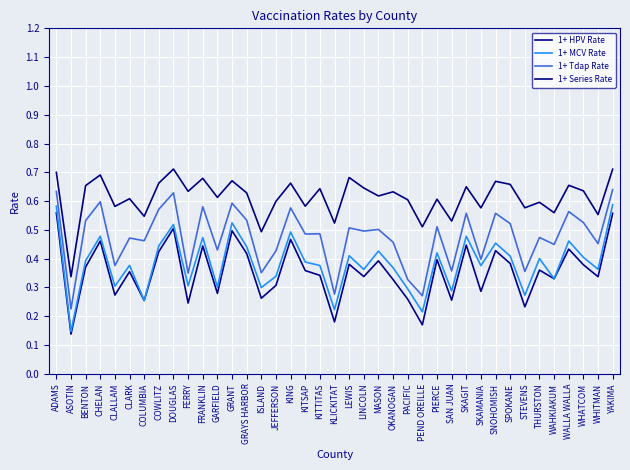

True or false: 1+ Tdap Rate has a value of 0.2 at ASOTIN.

True